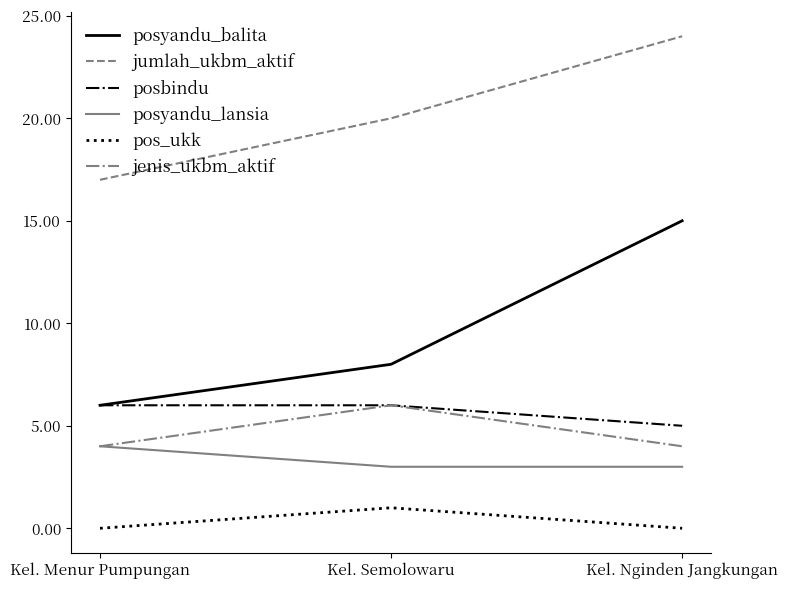

Read the jumlah_ukbm_aktif value at Kel. Semolowaru.

20